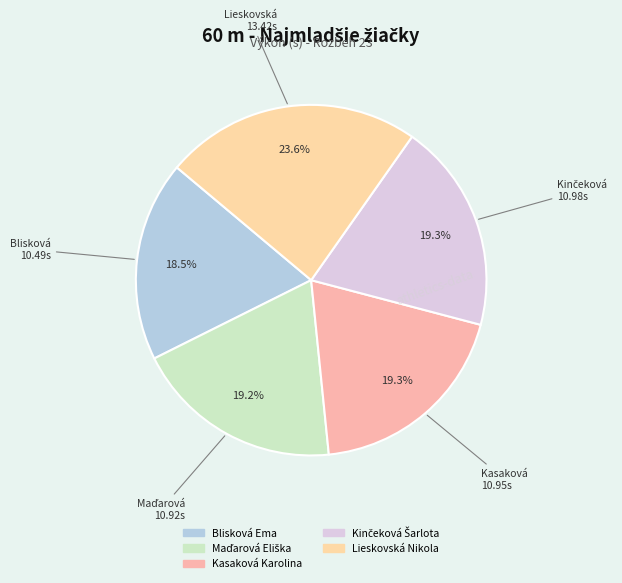

Does Kinčeková Šarlota represent more than half of the total?

No